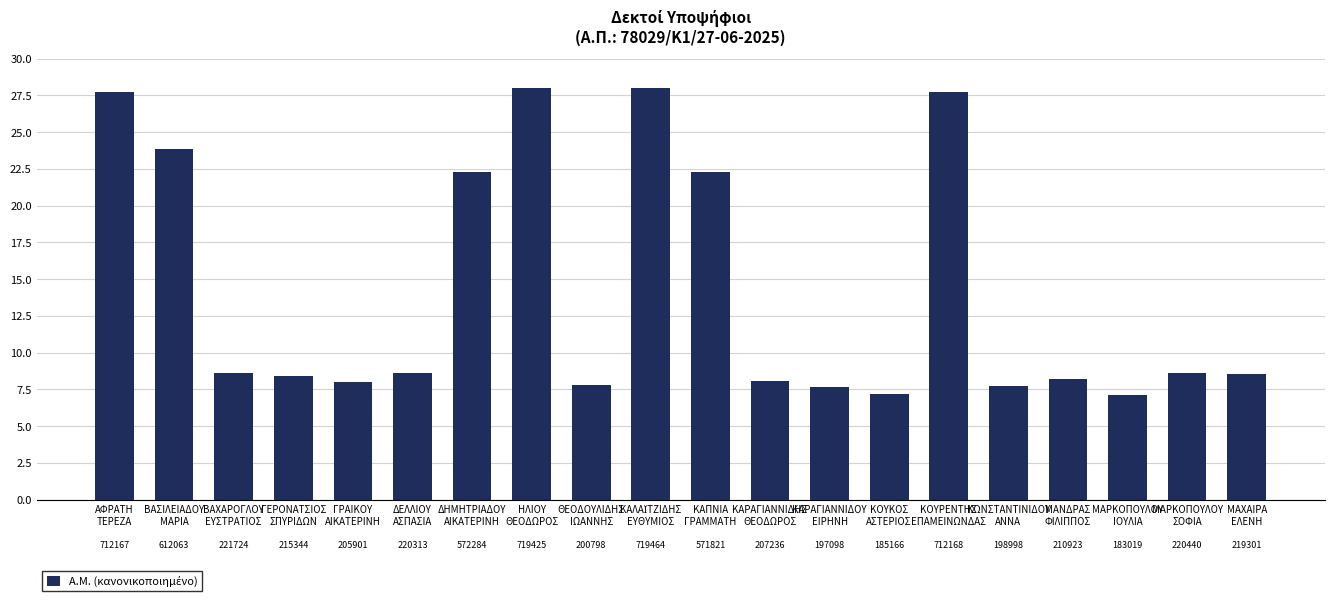

Which category has the lowest value across all series?

ΜΑΡΚΟΠΟΥΛΟΥ
ΙΟΥΛΙΑ